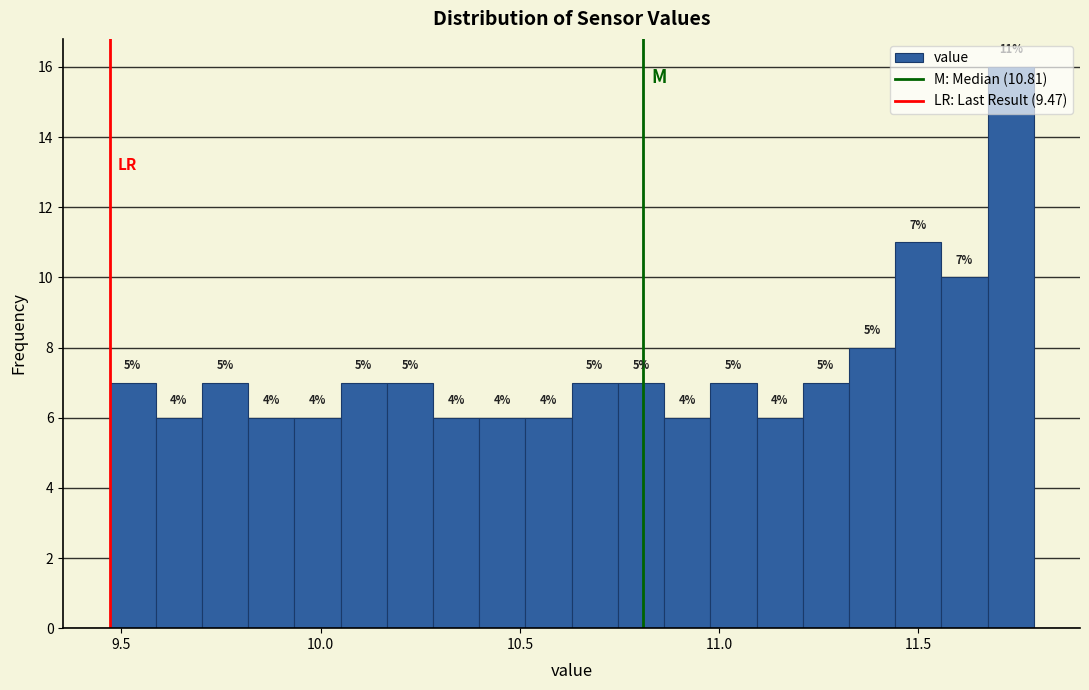

Around what value on the x-axis is the tallest bar? Give the approximate position of its centre, as read against the axis.

11.75